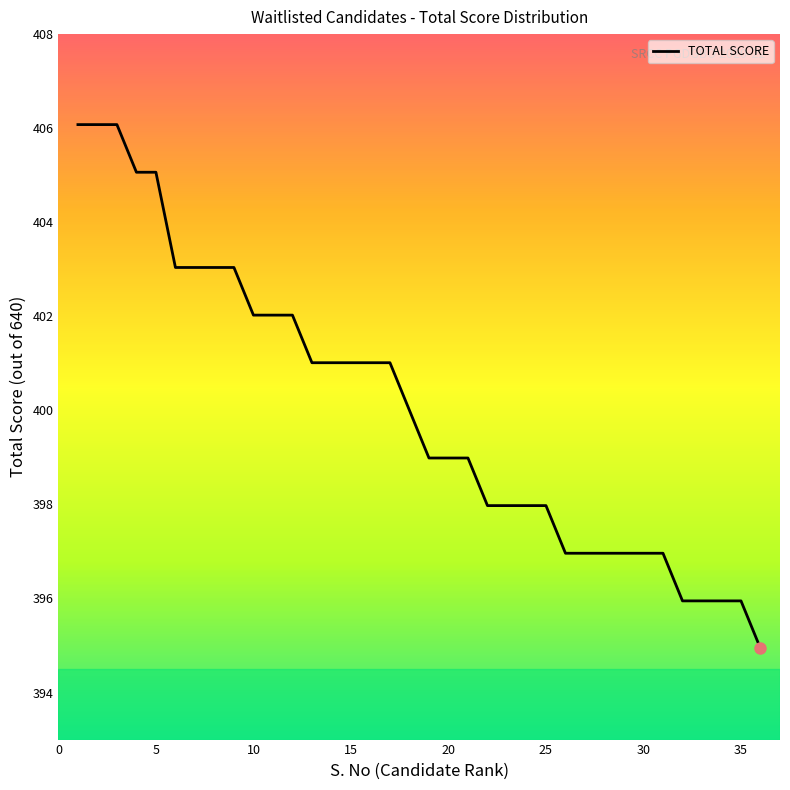

What is the difference between the maximum and minimum values?

11.1